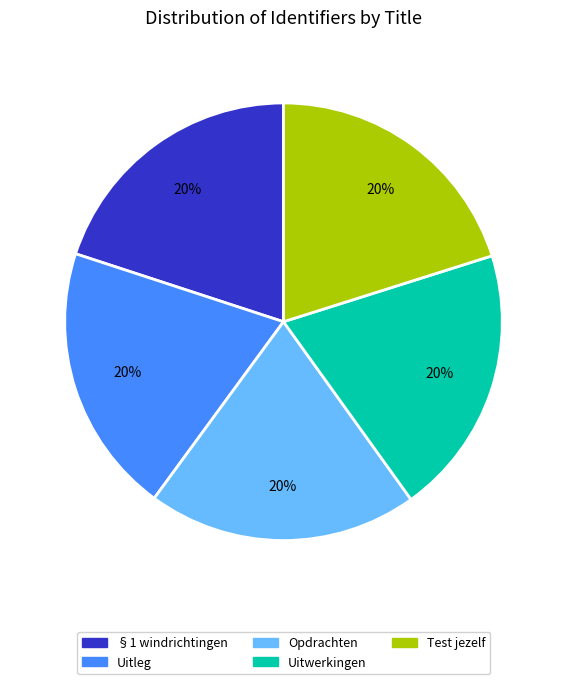

What is the ratio of the value at Uitleg to the value at Test jezelf?

1.0